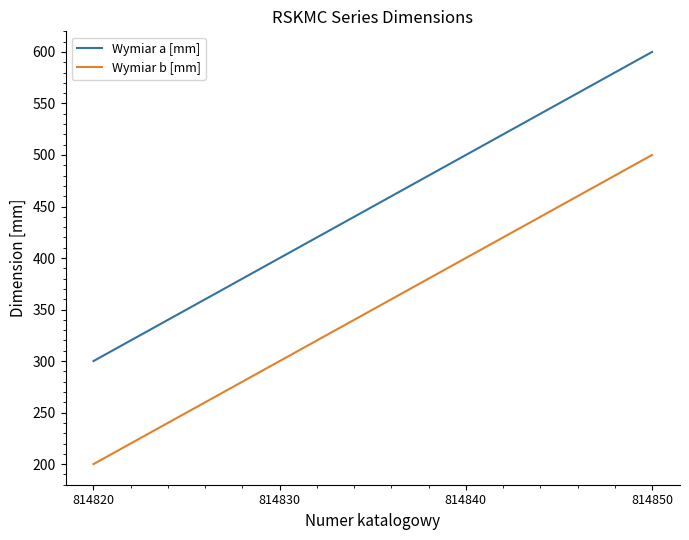

What is the total value across all series at 814820?

500